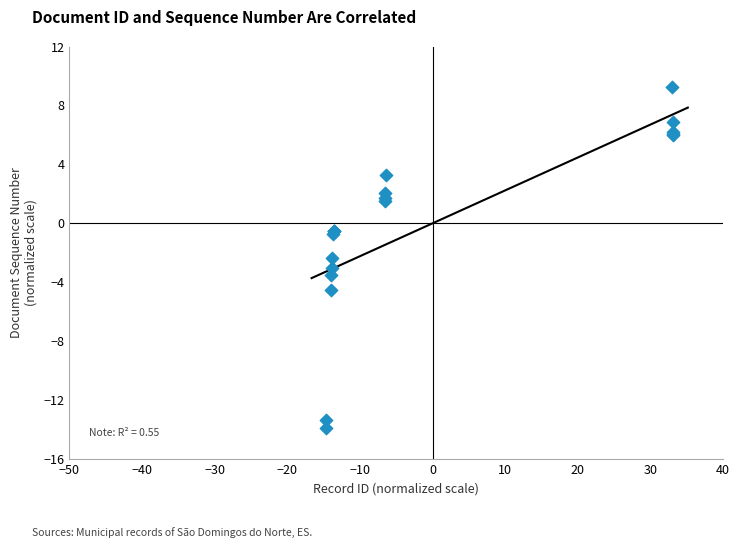

What Y value in the scatter plot is closest to -2?

-2.4